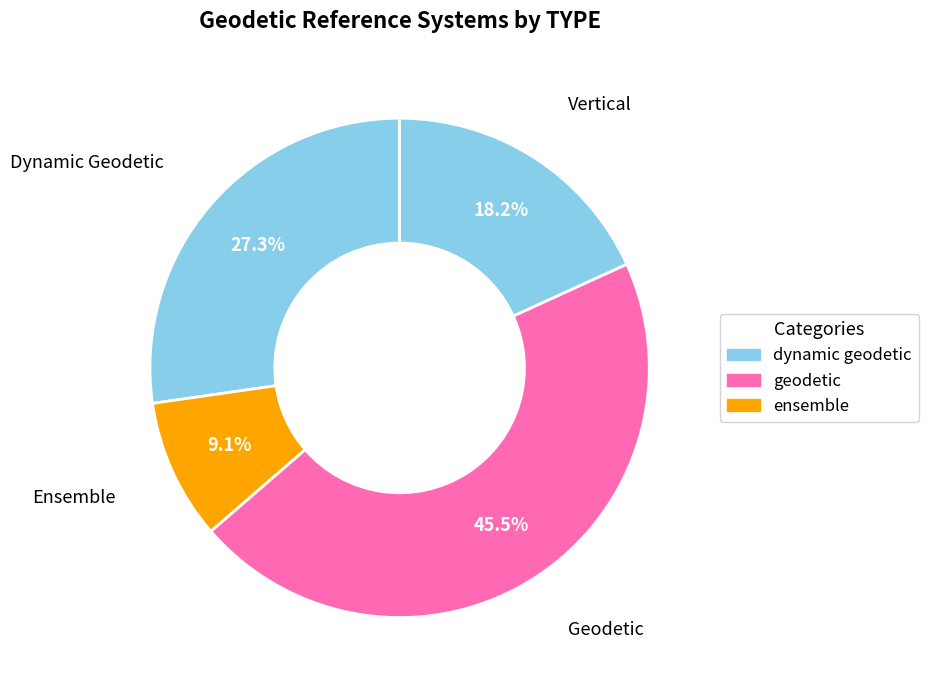

Count the number of slices in the pie.

4